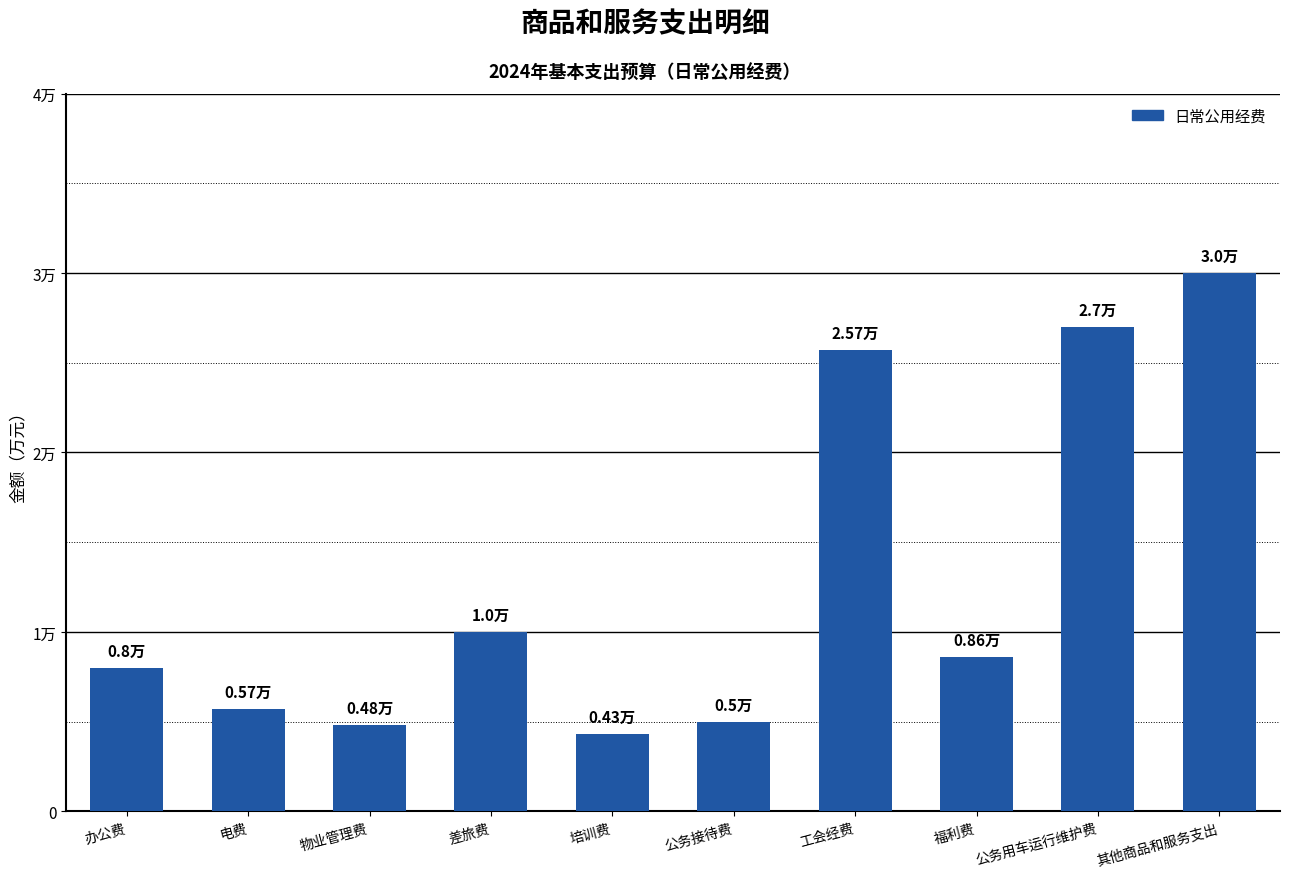

What is the sum of all values?

12.9